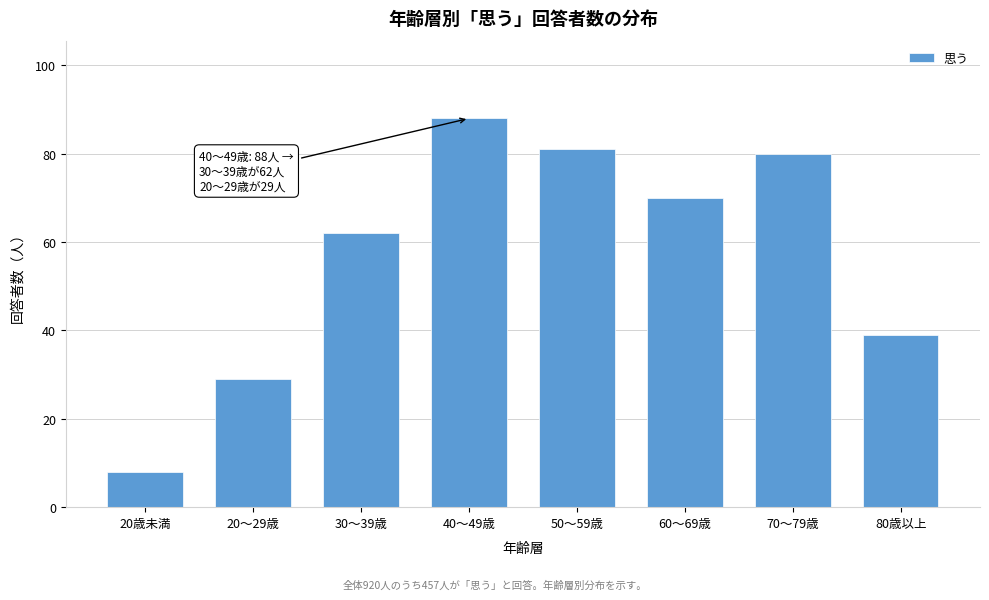

Reading left to right, extract all data points from this chart.

8	29	62	88	81	70	80	39